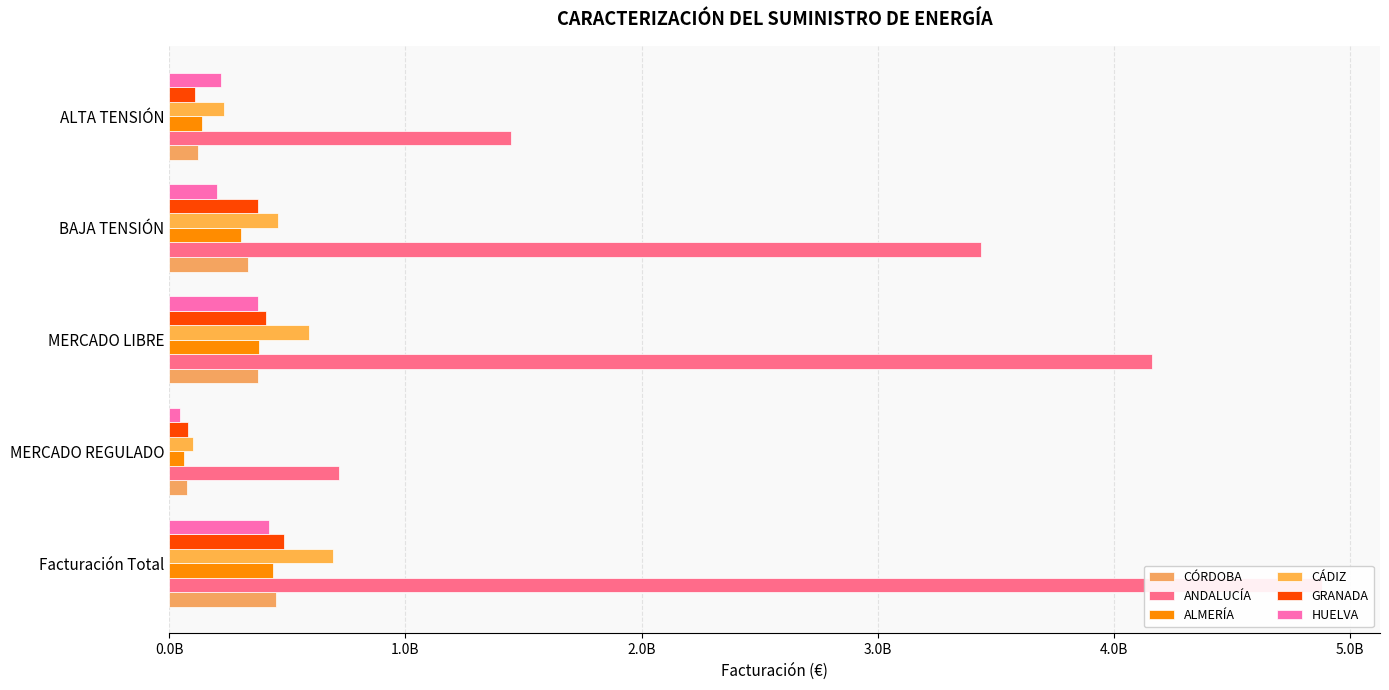

Read the CÓRDOBA value at Facturación Total.

450680533.6